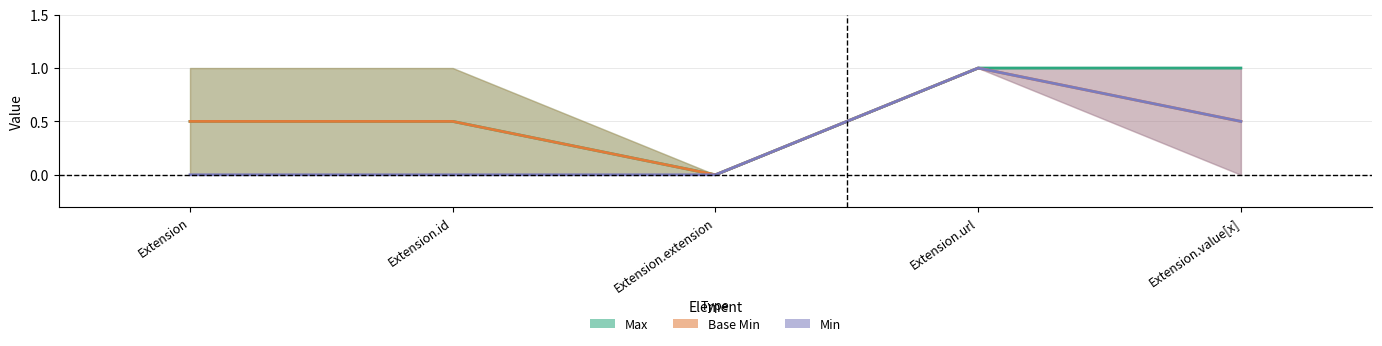

At which category is the sum across all series the highest?

Extension.url